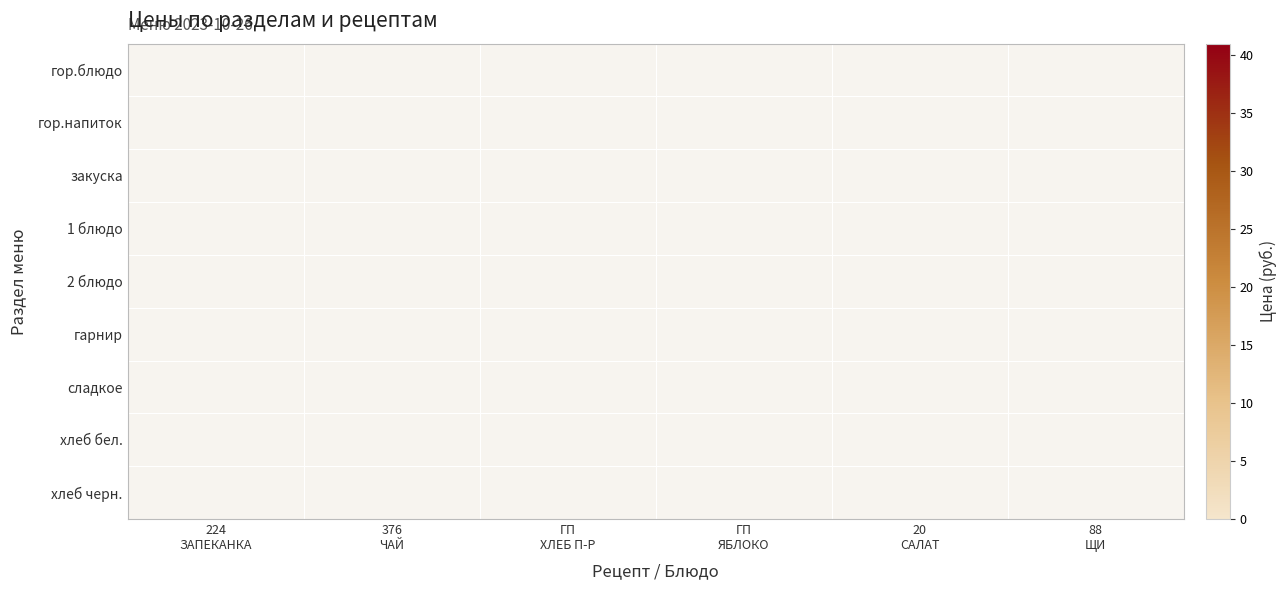

The value of хлеб бел. at ГП ХЛЕБ П-Р is 4.4. True or false?

False